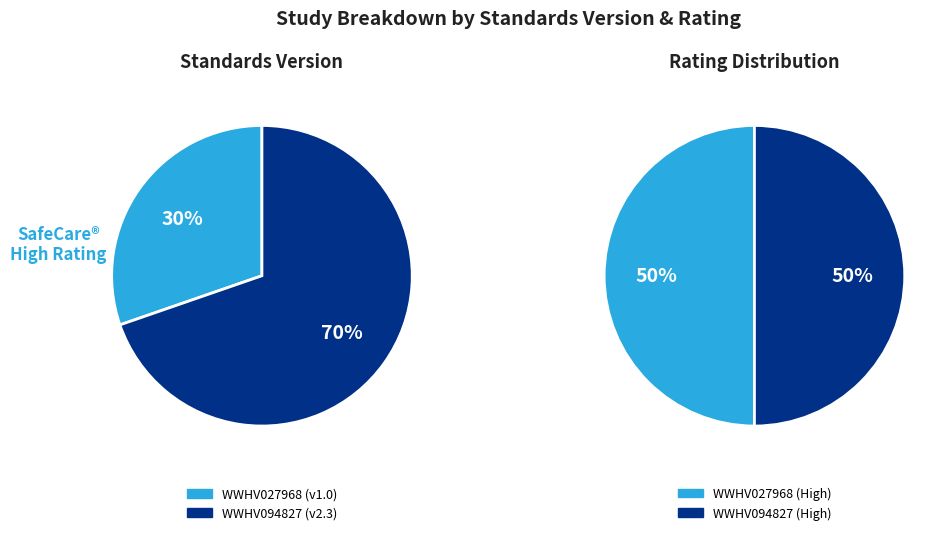

Is there a majority slice in this chart?

Yes